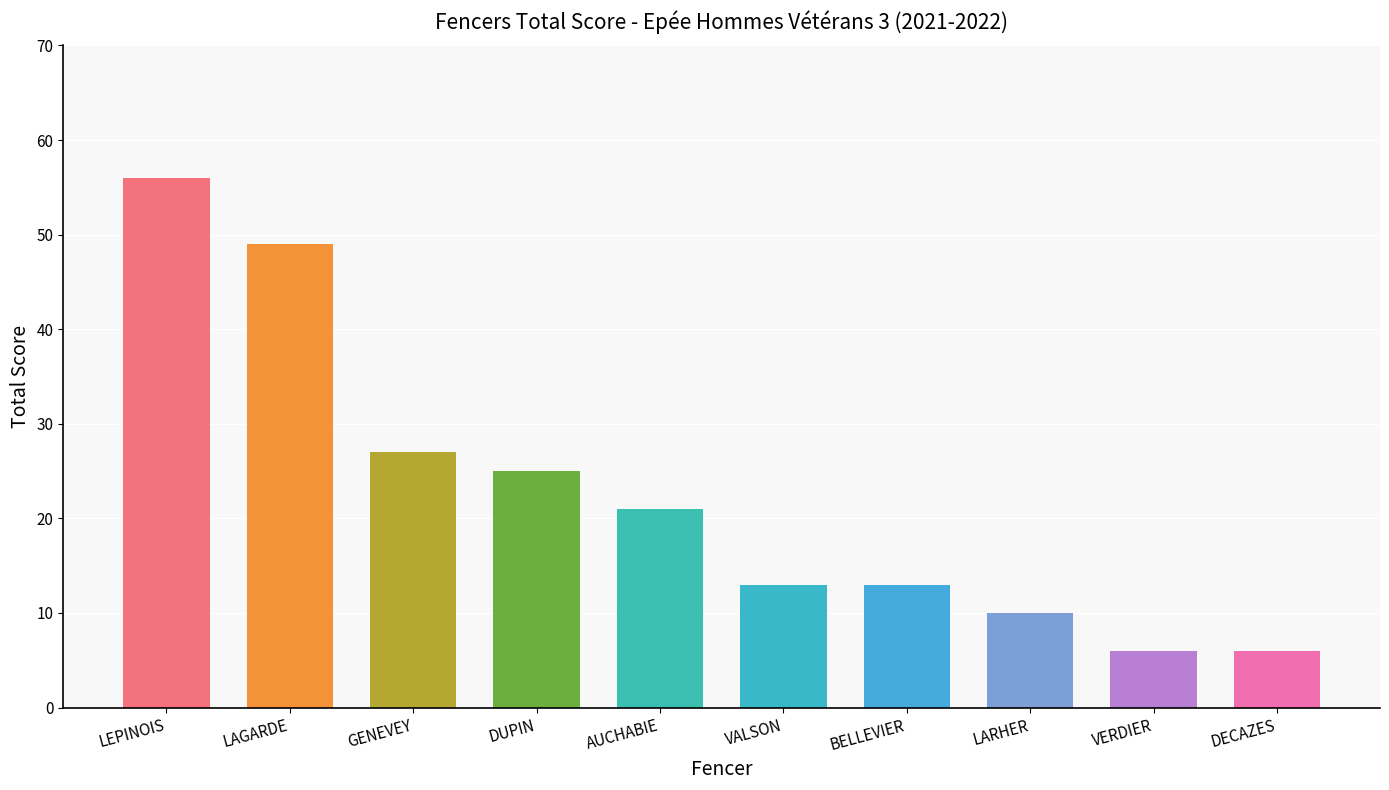

Rank the categories by value from lowest to highest.

VERDIER, DECAZES, LARHER, VALSON, BELLEVIER, AUCHABIE, DUPIN, GENEVEY, LAGARDE, LEPINOIS